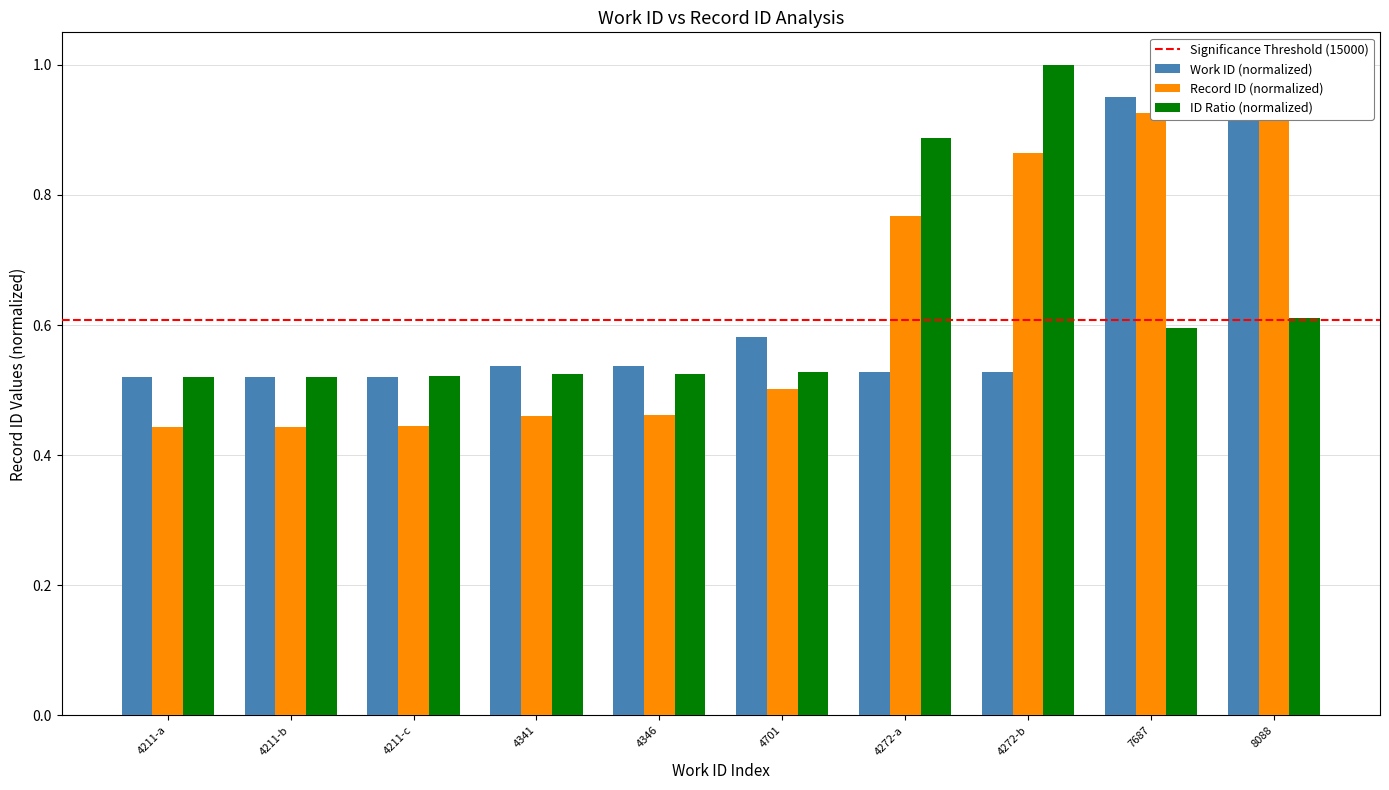

List the series in order of their peak value, lowest first.

work_id, id